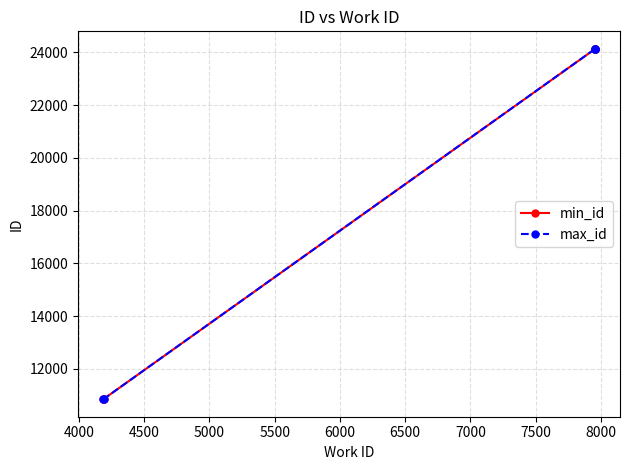

What is the smallest value displayed?

10850